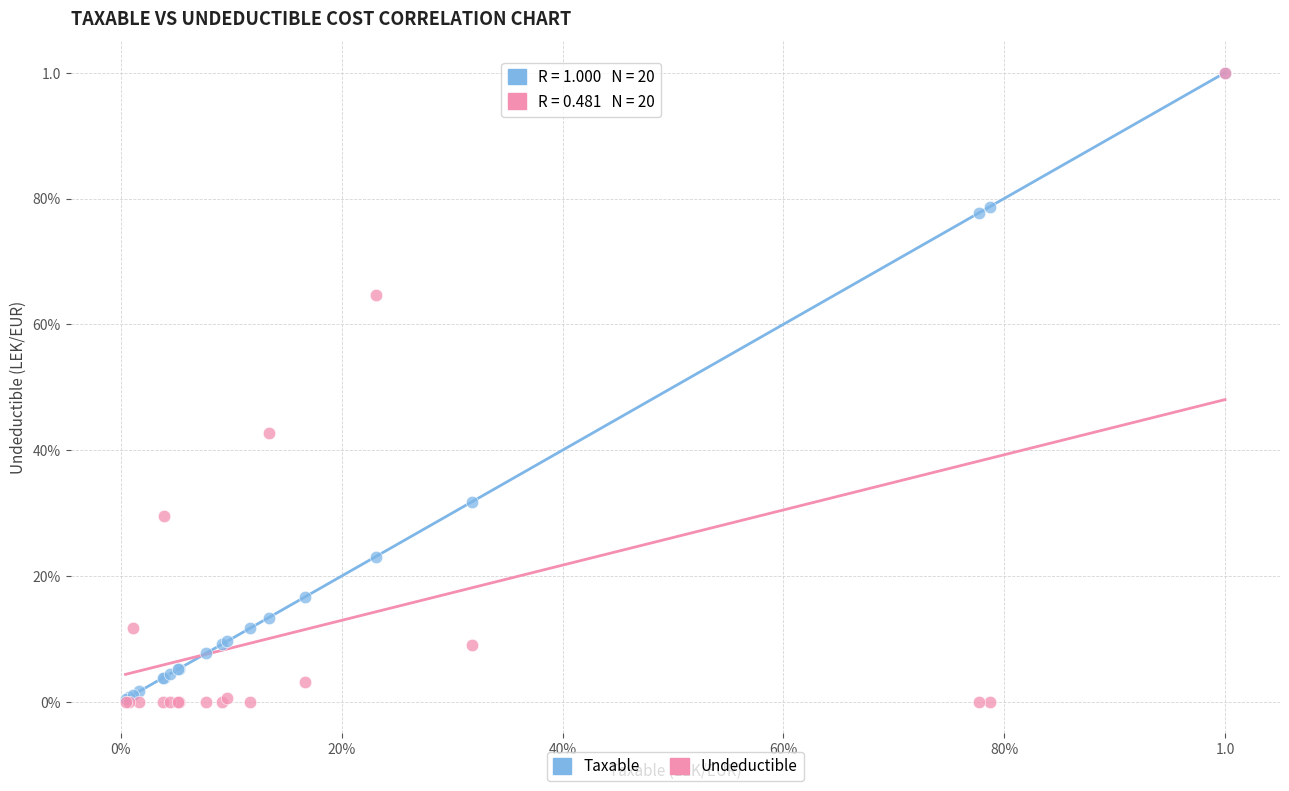

What are all the series names shown in the legend?

Taxable, Undeductible